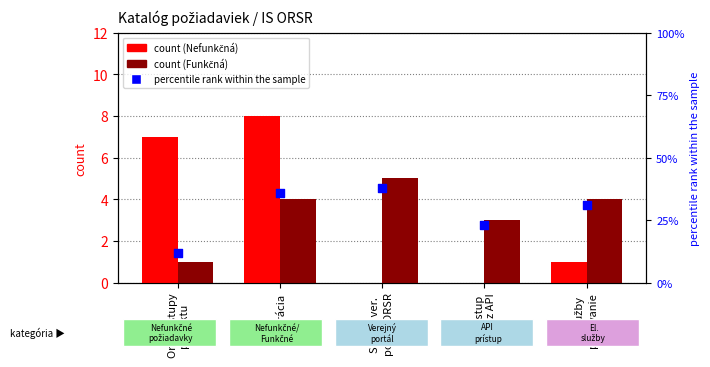

At how many categories does at least one series exceed 7?

1